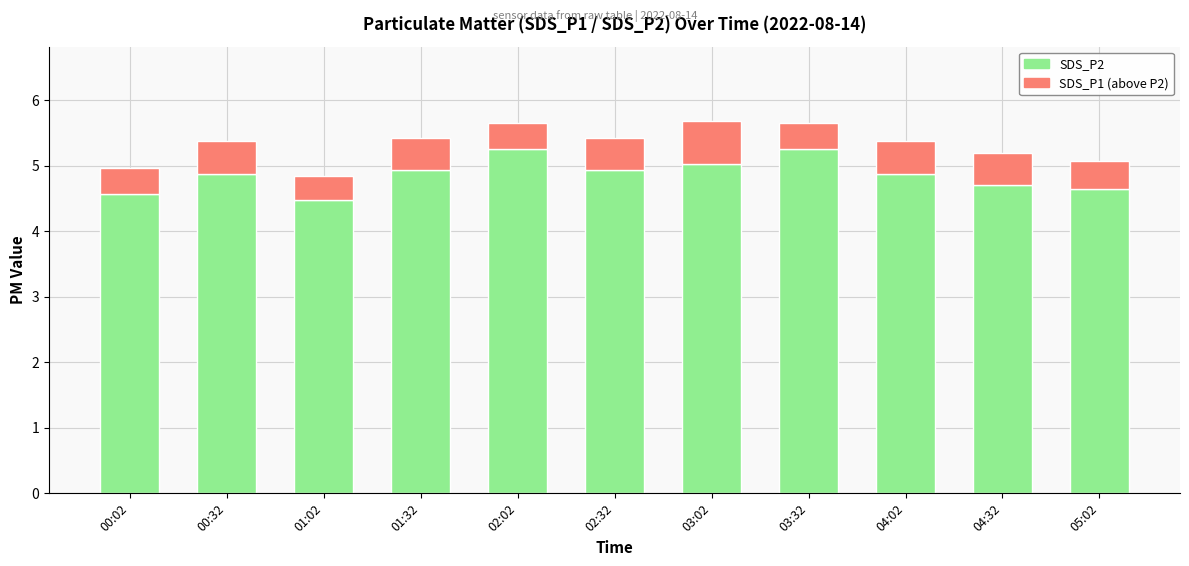

Are the bars grouped side by side (vs. stacked)?

No